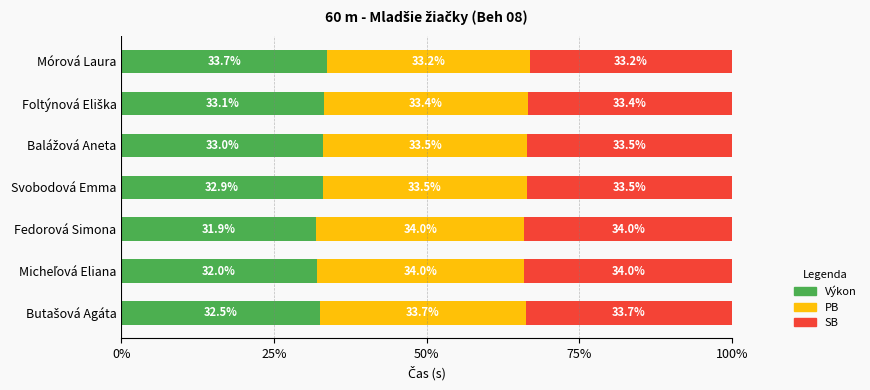

What is the highest value of the Výkon series?

33.7